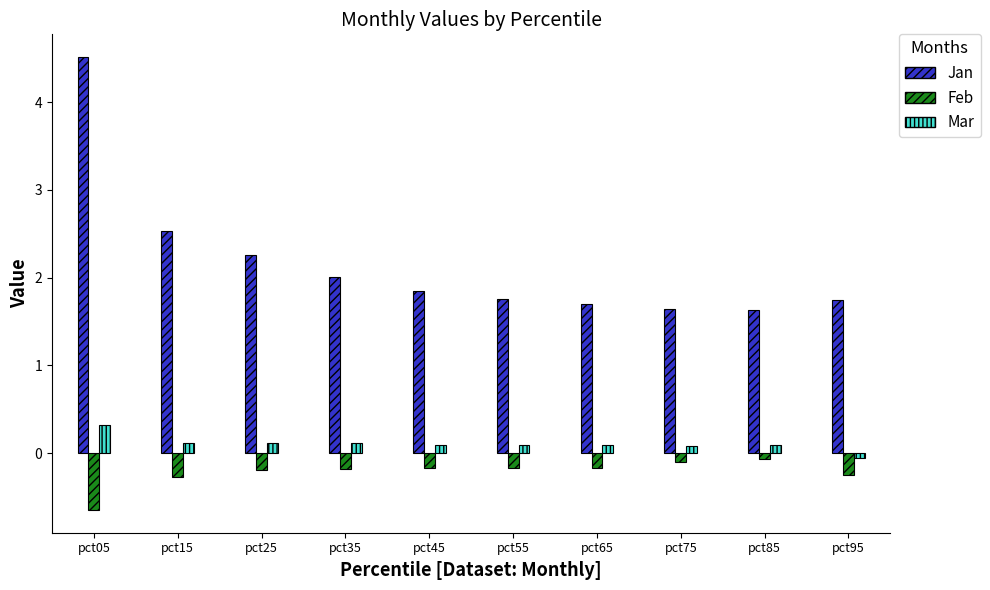

Which series changed the most between pct45 and pct65?

Jan